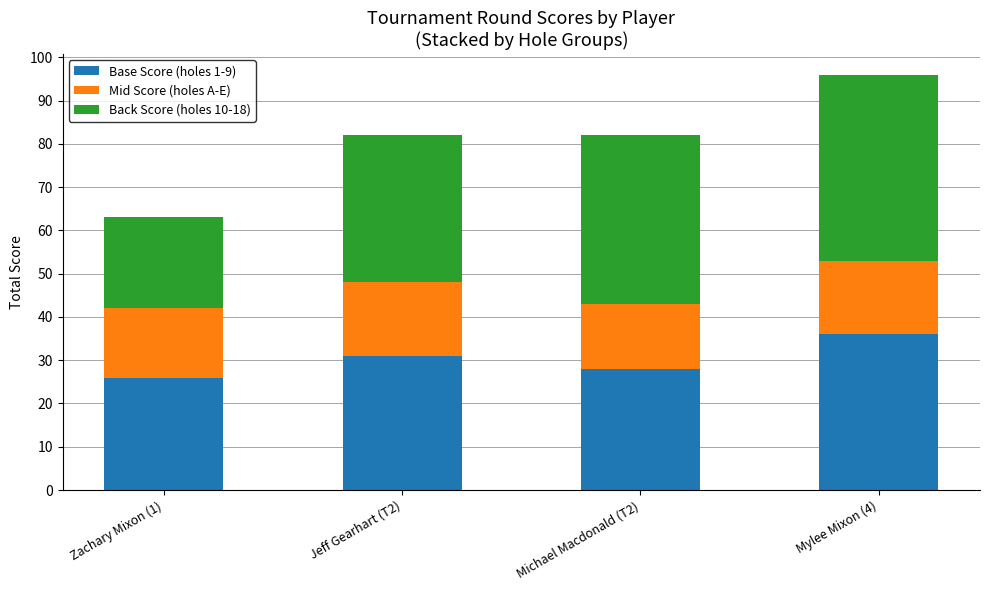

What is the sum of all Base Score (holes 1-9) values?

121